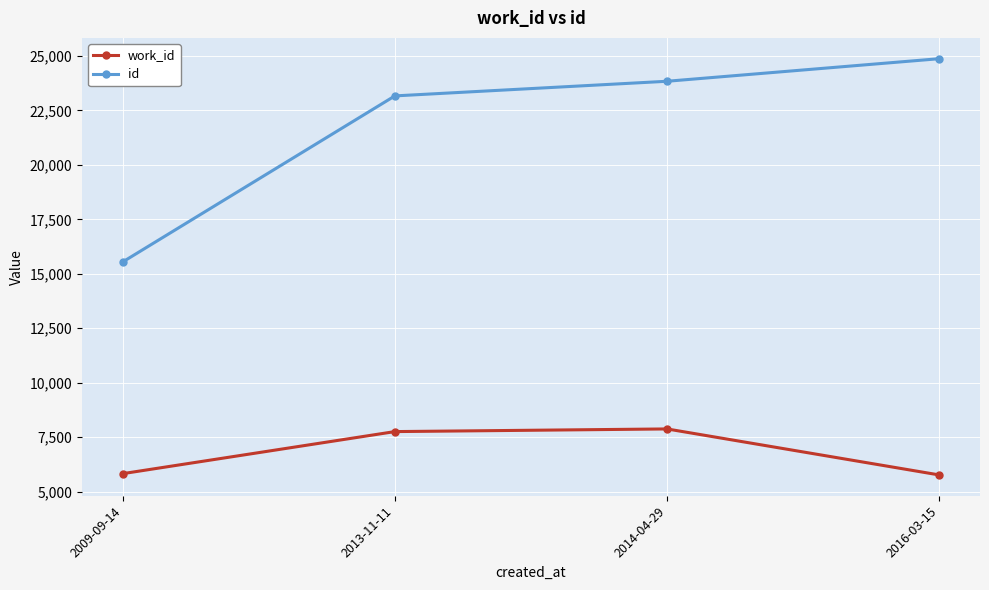

How many interior local peaks does the work_id series have?

1